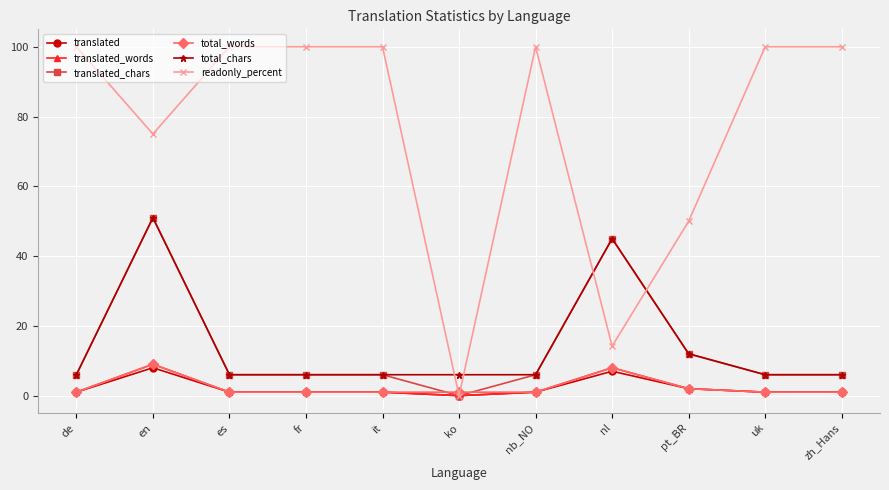

At which category is the sum across all series the highest?

en